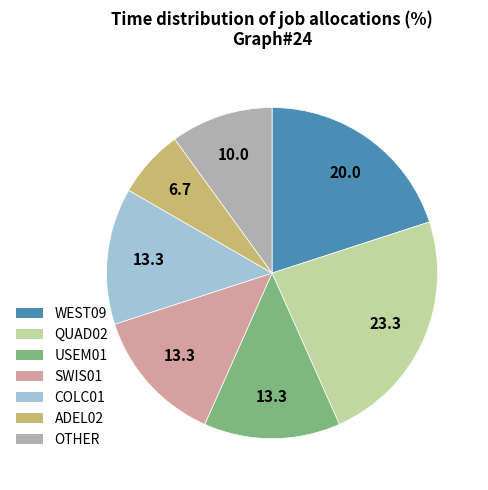

Does WEST09 represent more than half of the total?

No